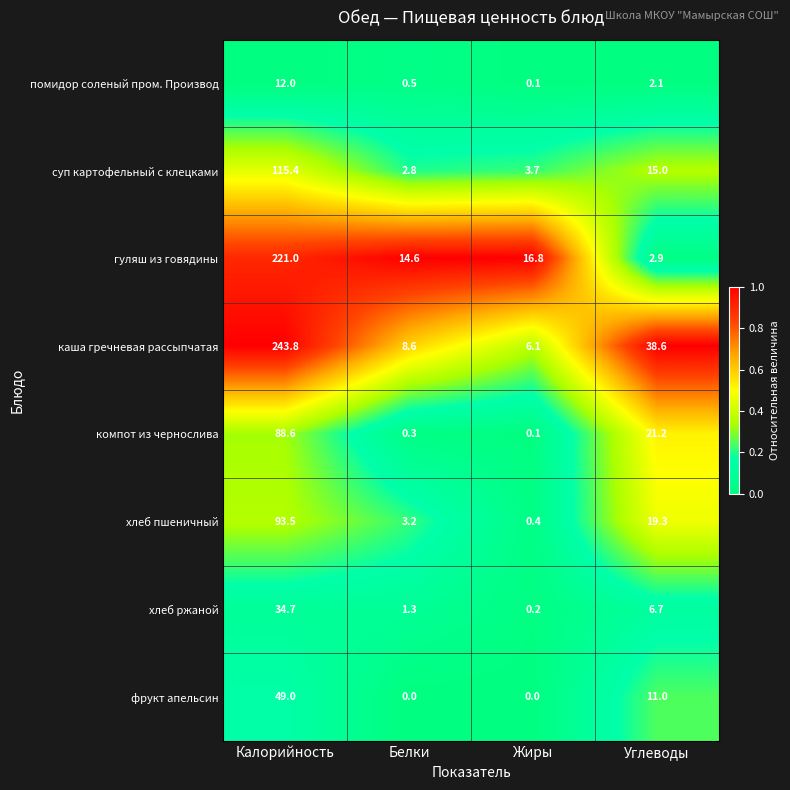

What is the difference between the second highest and minimum values in the хлеб пшеничный series?

18.9